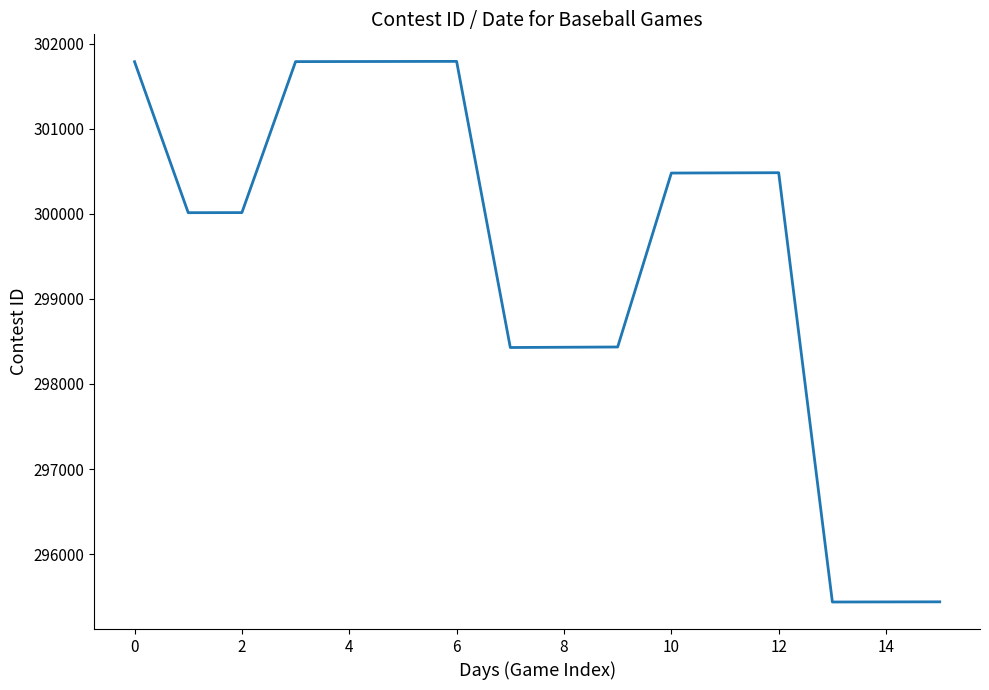

What is the greatest value displayed?

301793